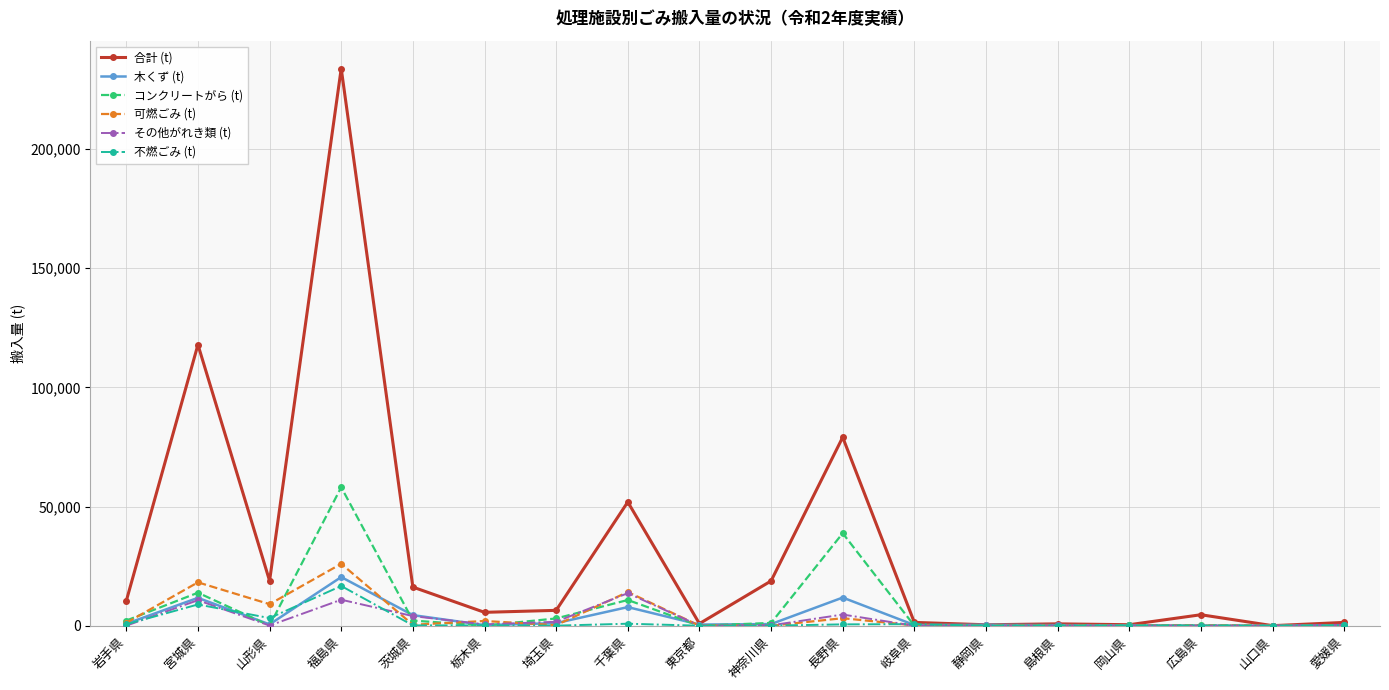

Which series has the largest total across all categories?

合計 (t)